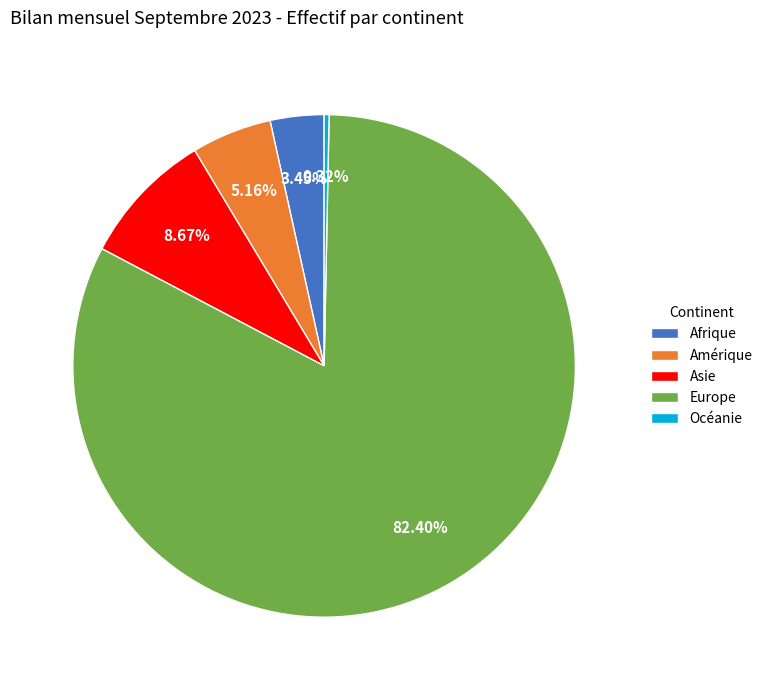

Rank the categories by value from lowest to highest.

Océanie, Afrique, Amérique, Asie, Europe